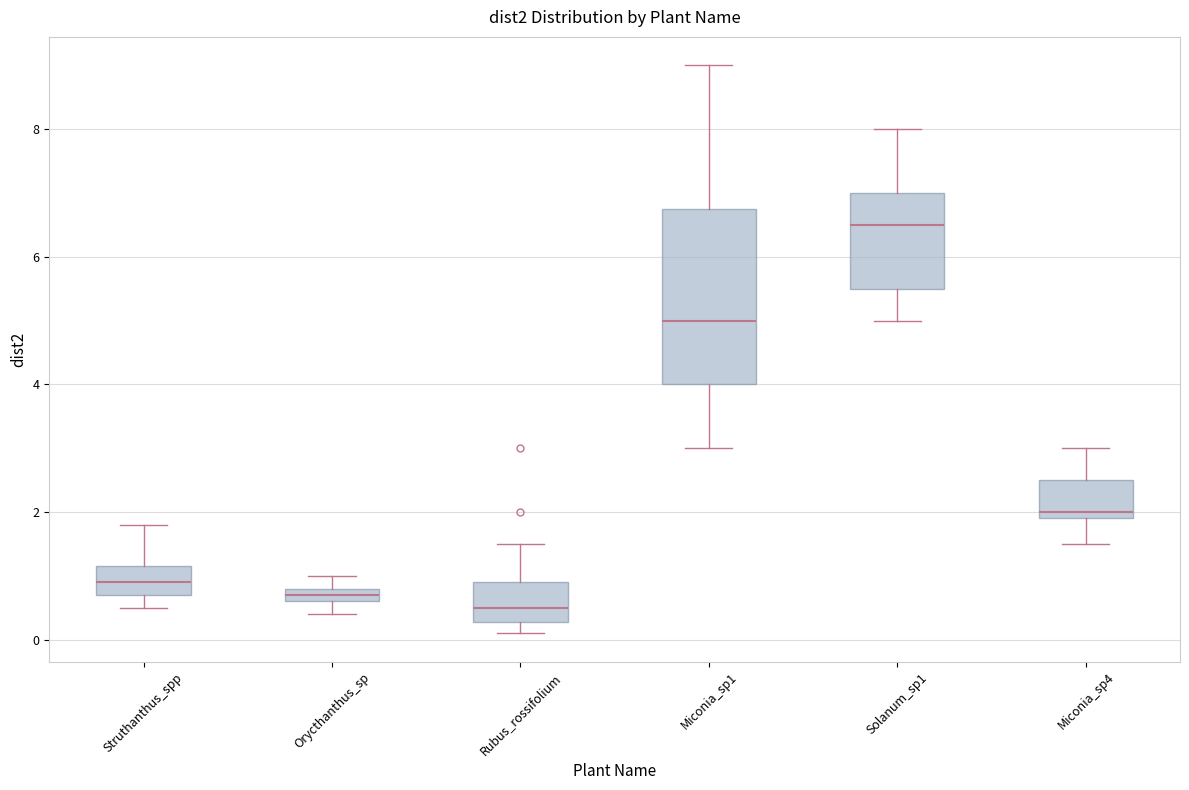

Which box is the tallest, from its lower edge to its upper edge?

Miconia_sp1